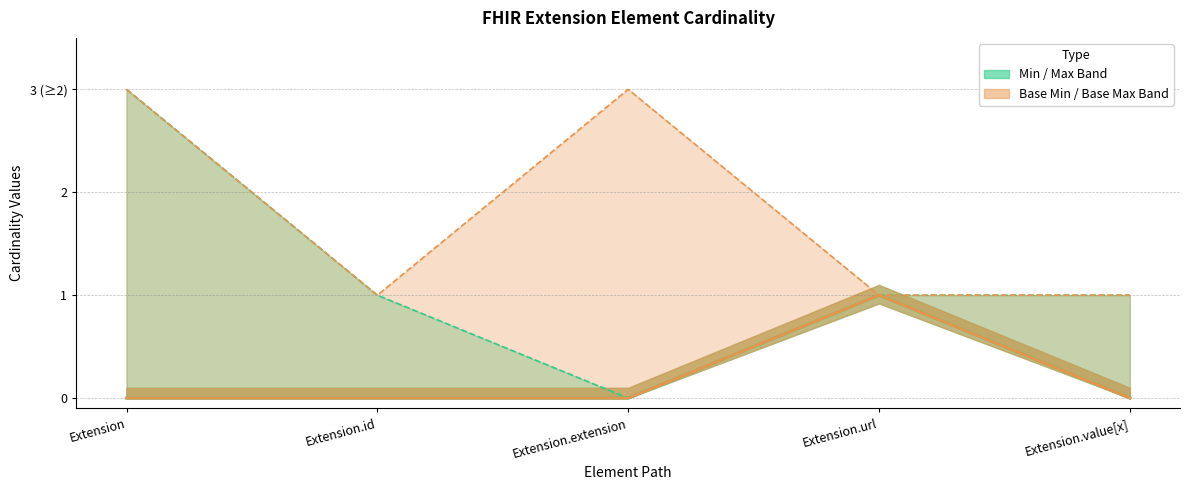

True or false: Base Min and Base Max_numeric intersect in this chart.

False